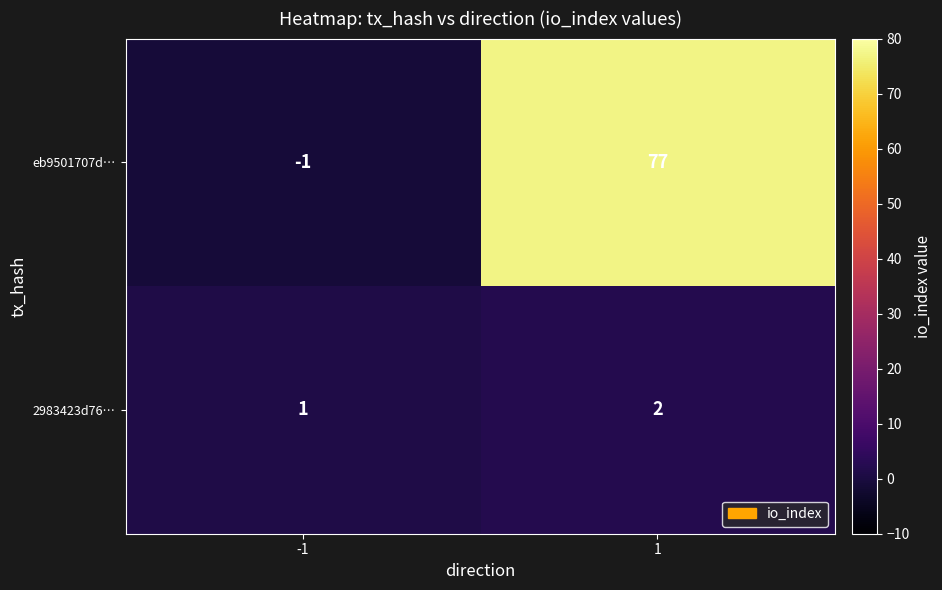

At 1, list the series in order from smallest to largest.

2983423d76…, eb9501707d…